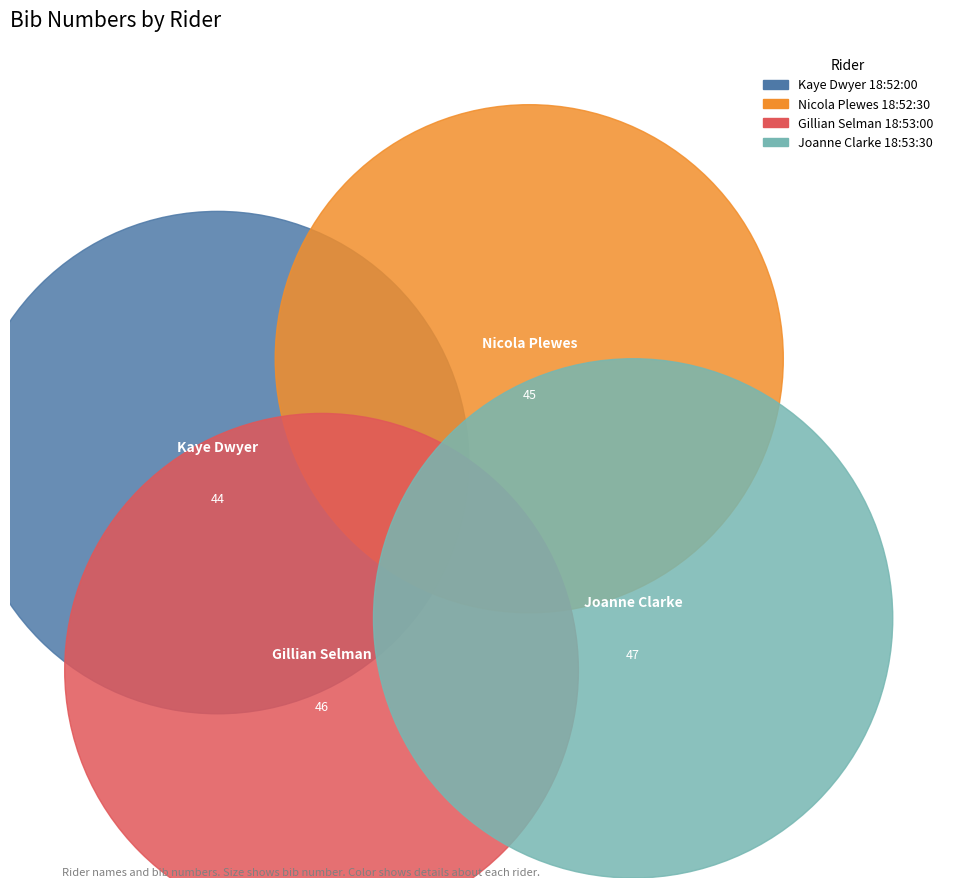

What percentage is NOT represented by Nicola Plewes
18:52:30?

75.3%